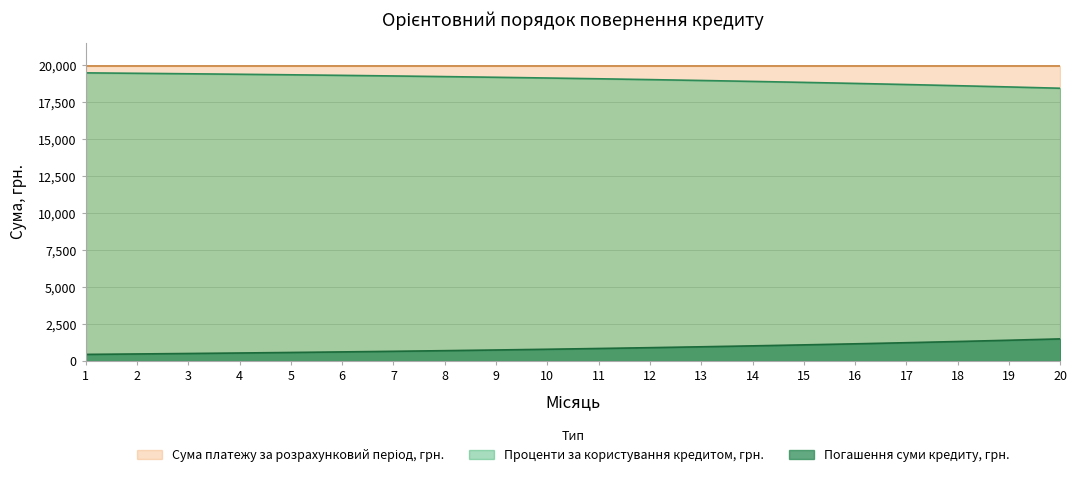

Between 1 and 2, which is larger?

2